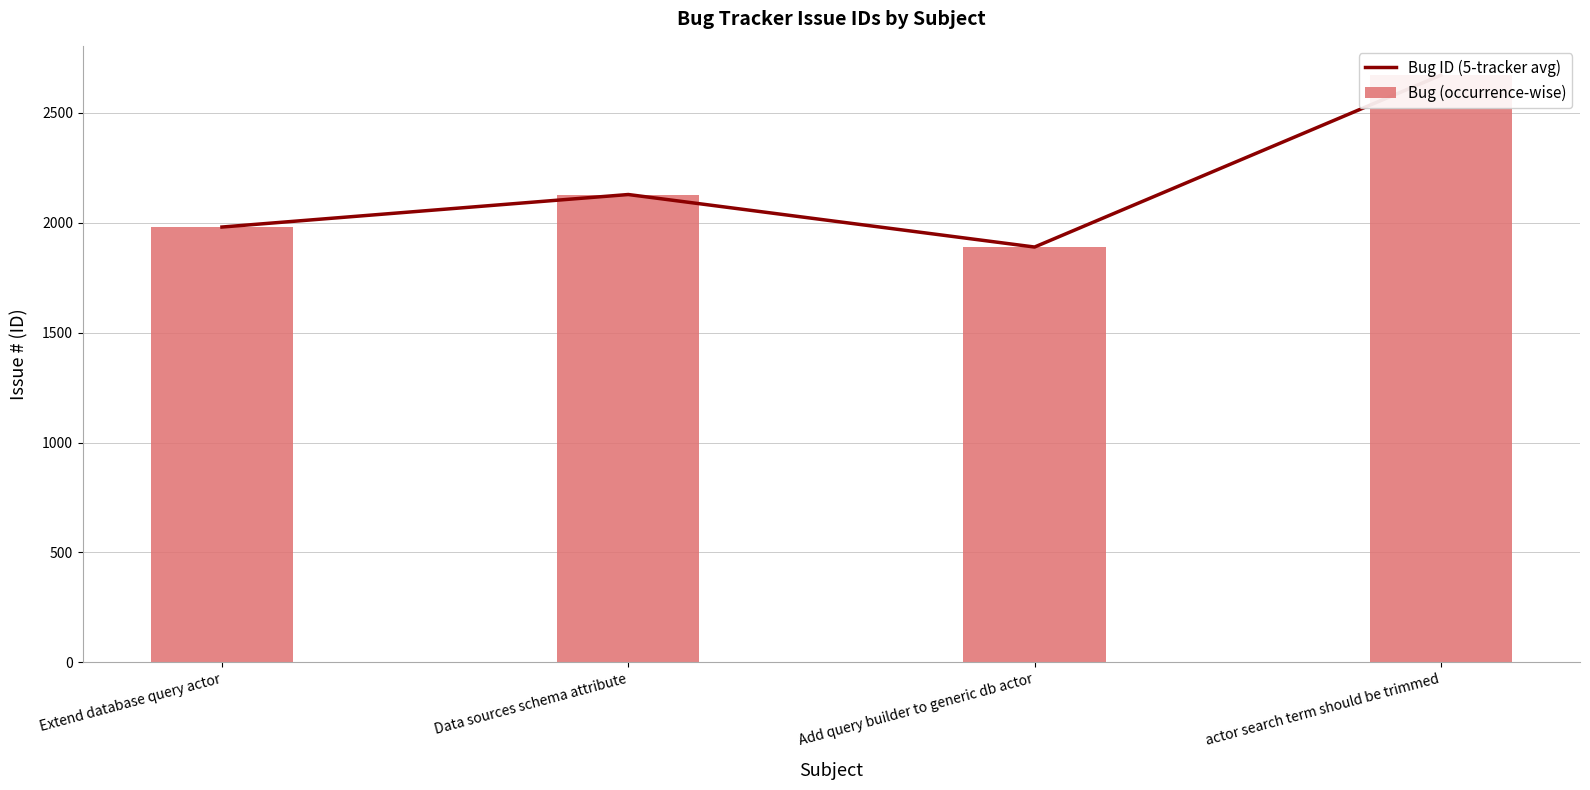

What are all the series names shown in the legend?

Bug ID (5-tracker avg), Bug (occurrence-wise)